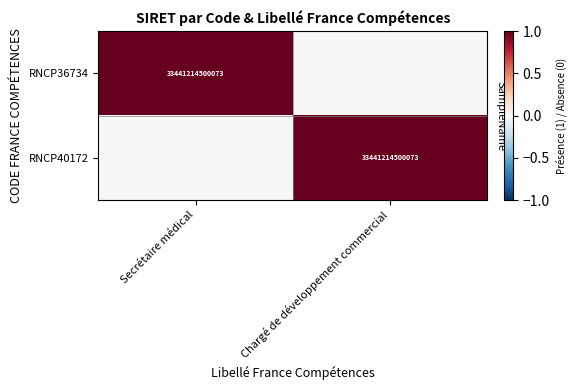

The RNCP40172 series shows 33441214500073 at Chargé de développement commercial. True or false?

True